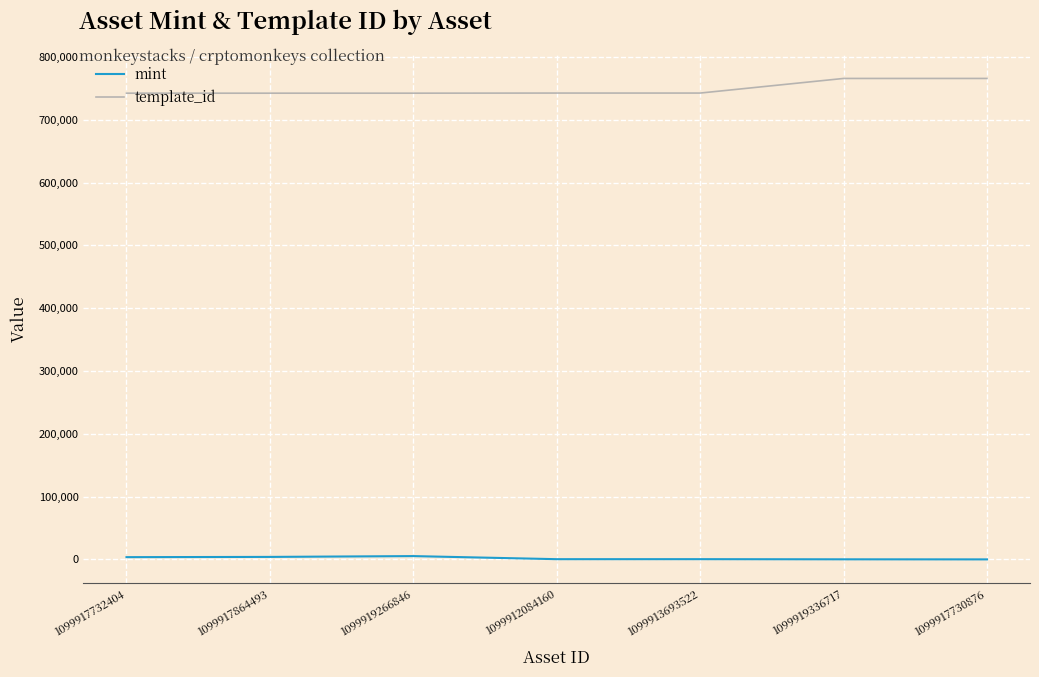

What is the sum of the mint values at 1099919336717 and 1099913693522?

530